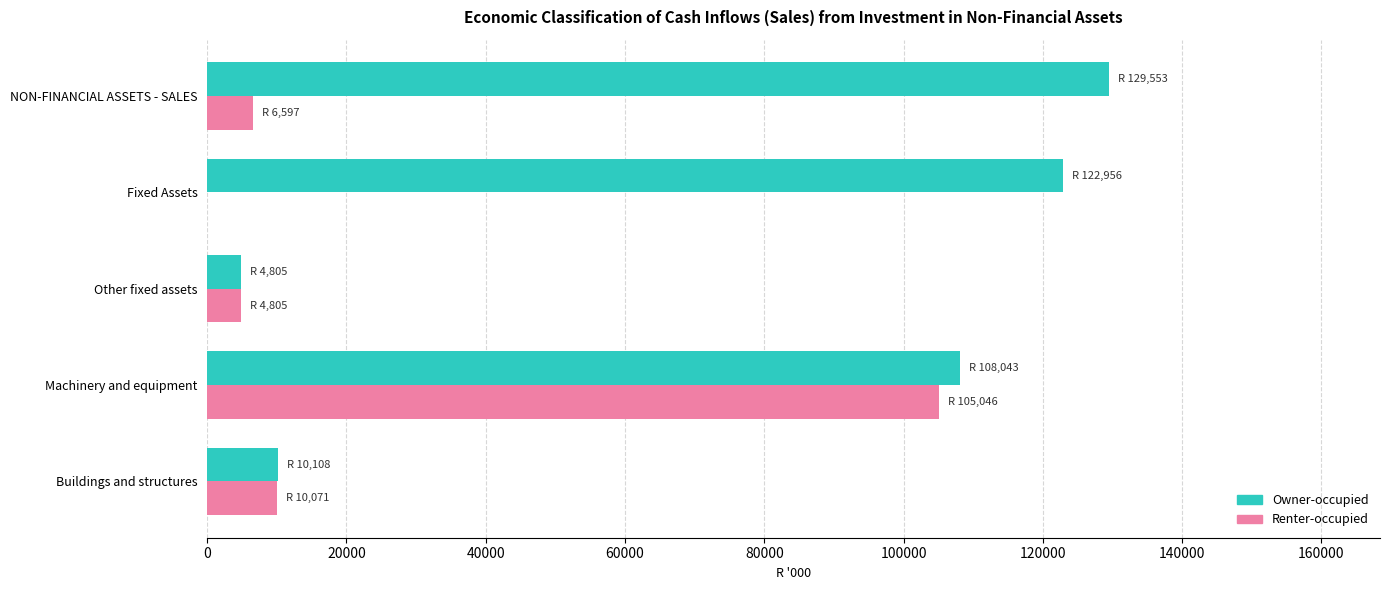

Which label corresponds to the largest value in the chart?

NON-FINANCIAL ASSETS - SALES